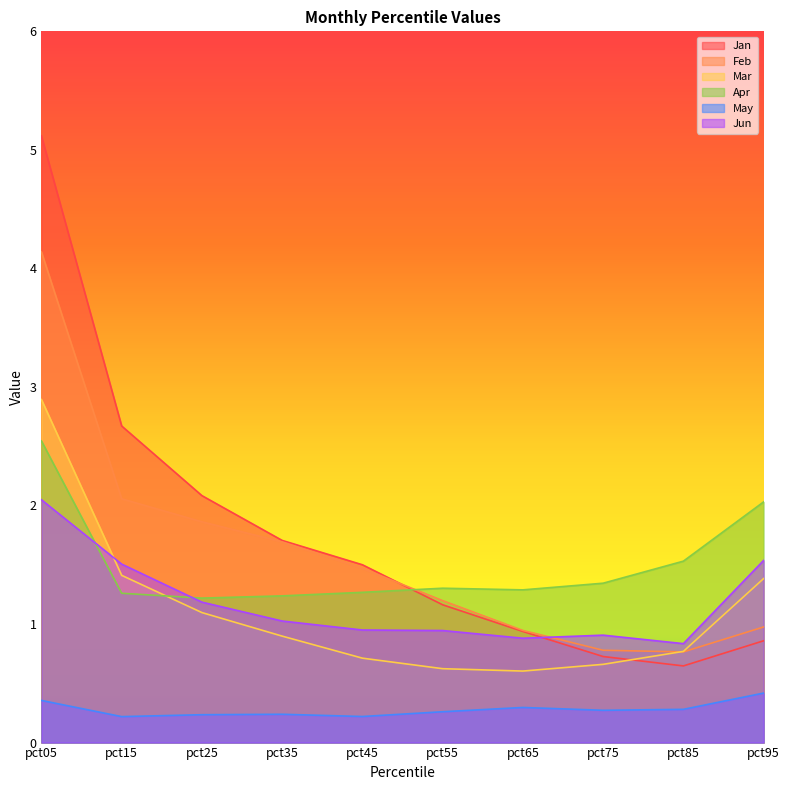

How many distinct data groups are displayed?

6